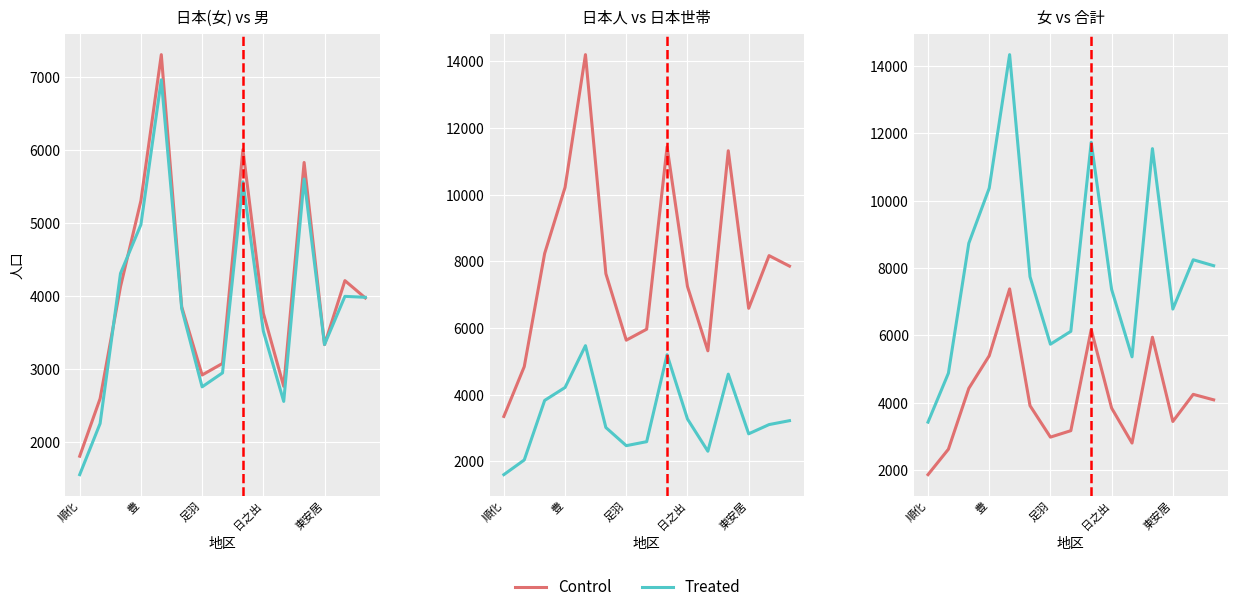

What is the value of the Treated point at the 14th from the left?

8247